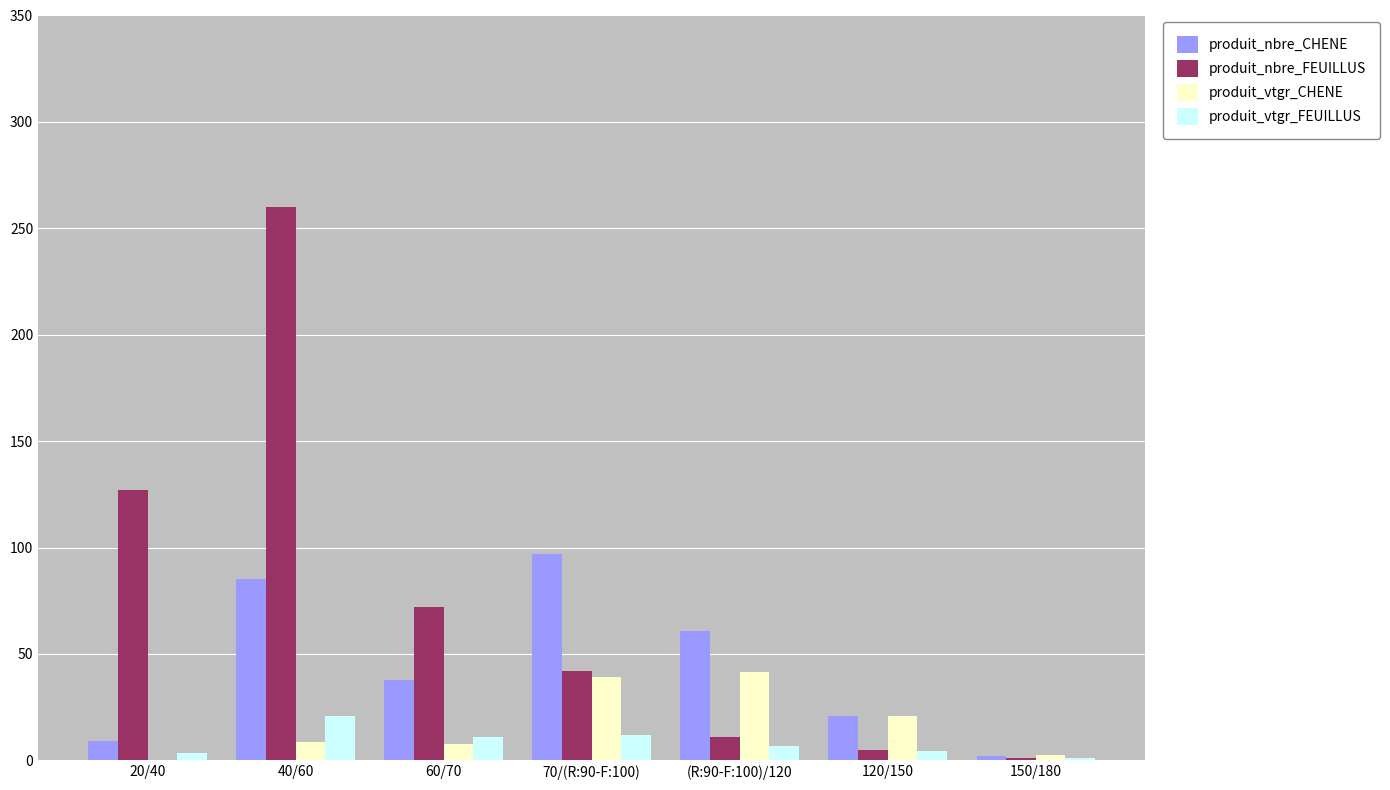

Are the bars grouped side by side (vs. stacked)?

Yes